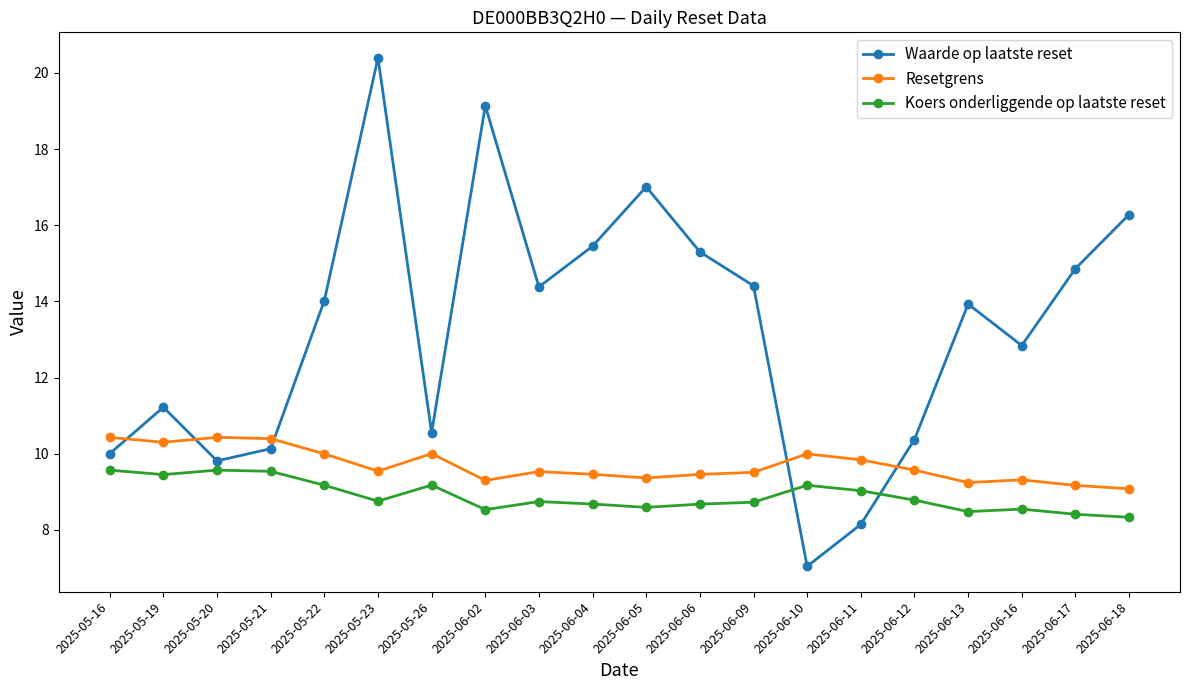

What is the sum of all Koers onderliggende op laatste reset values?

177.9